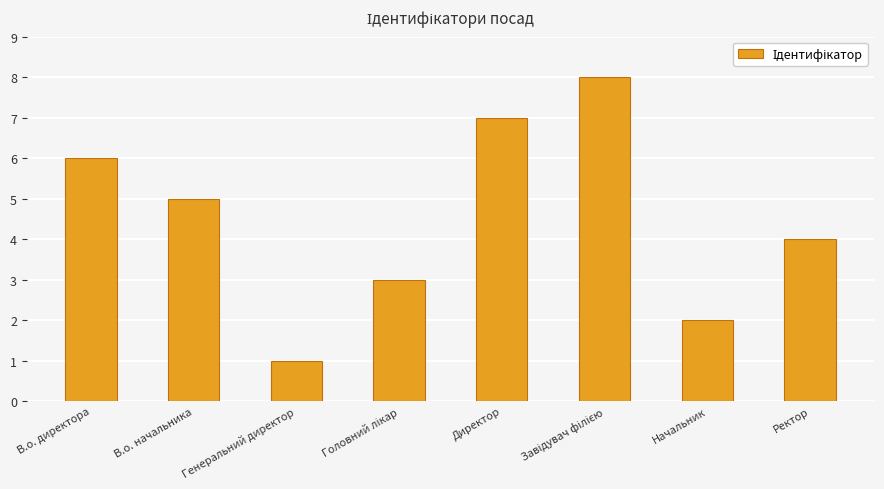

What is the difference between the maximum and minimum values?

7